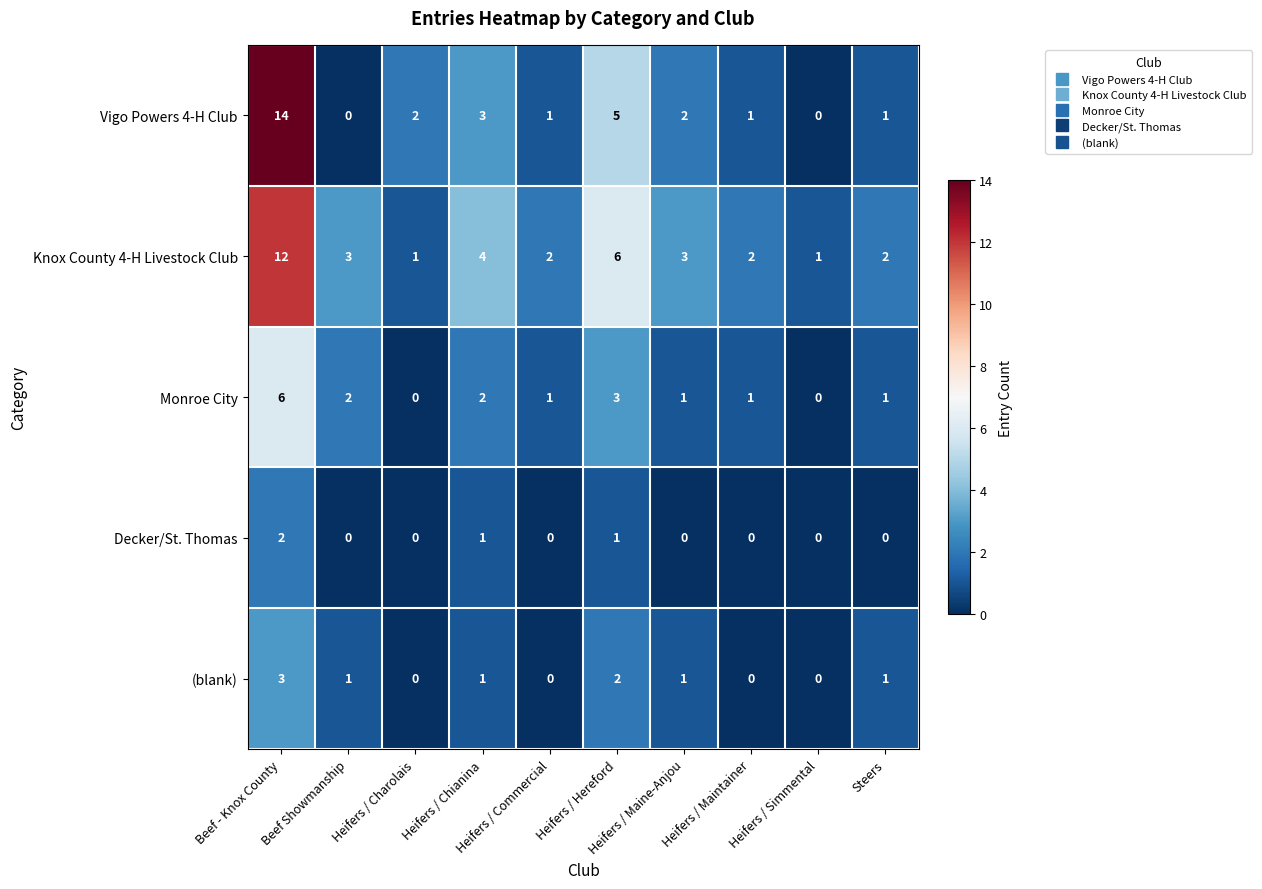

Which series has the largest total across all categories?

Knox County 4-H Livestock Club